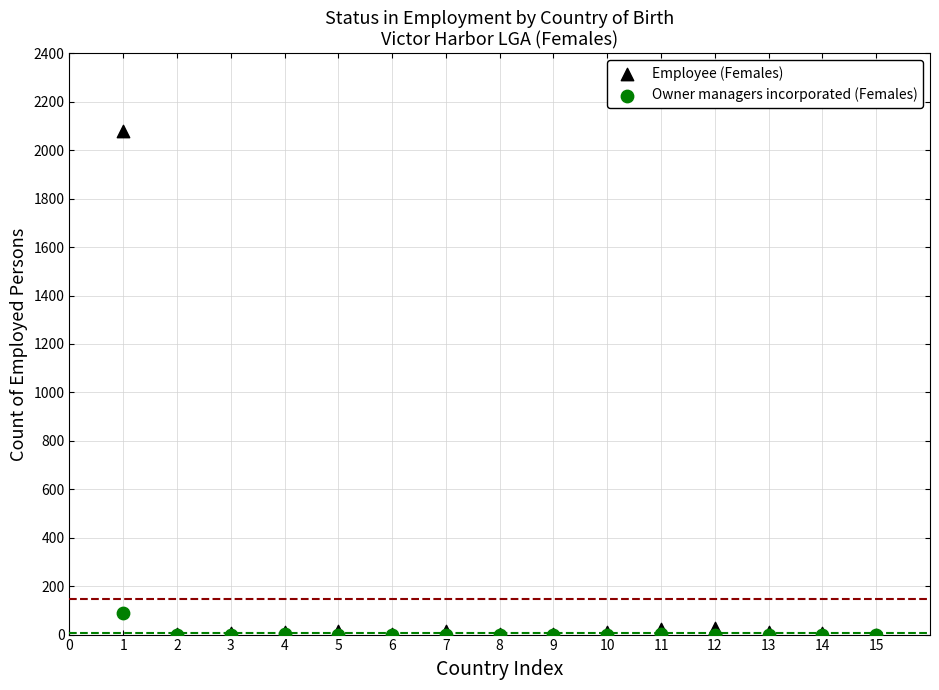

Which series reaches the maximum Y coordinate?

Employee (Females)